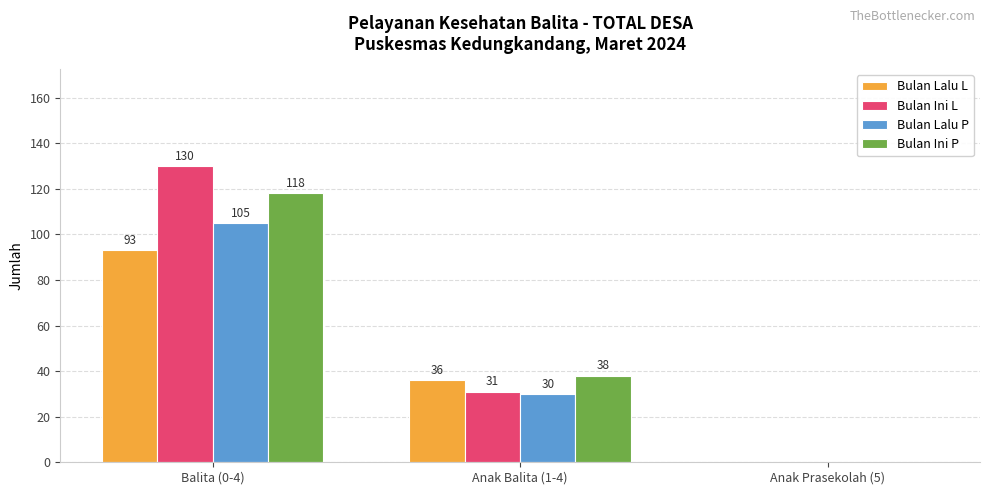

What is the average value of the Bulan Lalu P series?

45